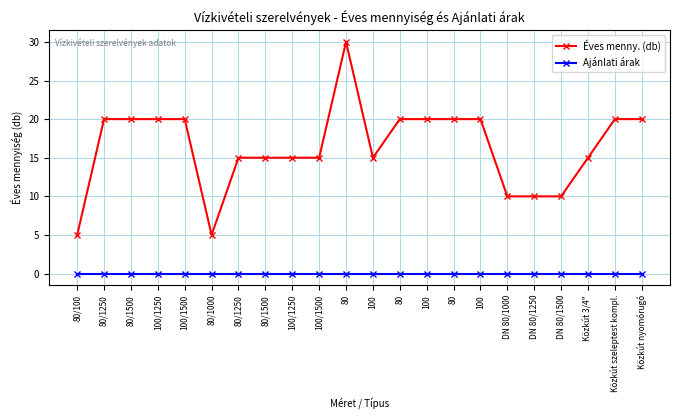

Rank the series at 80 from lowest to highest value.

Ajánlati árak, Éves menny. (db)